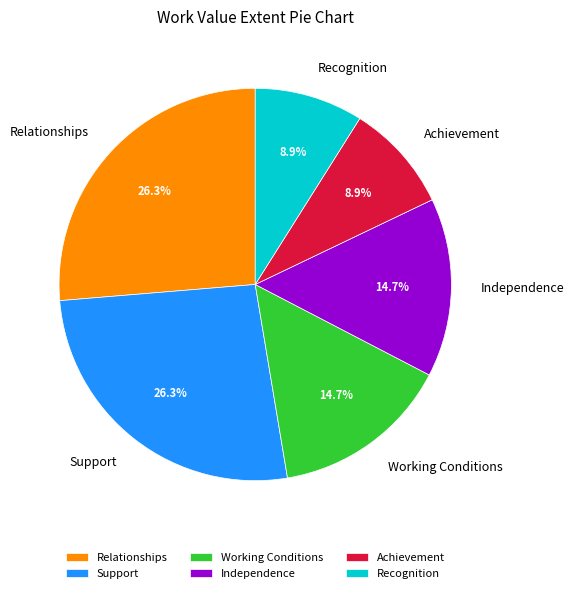

Is Recognition the majority of the pie?

No